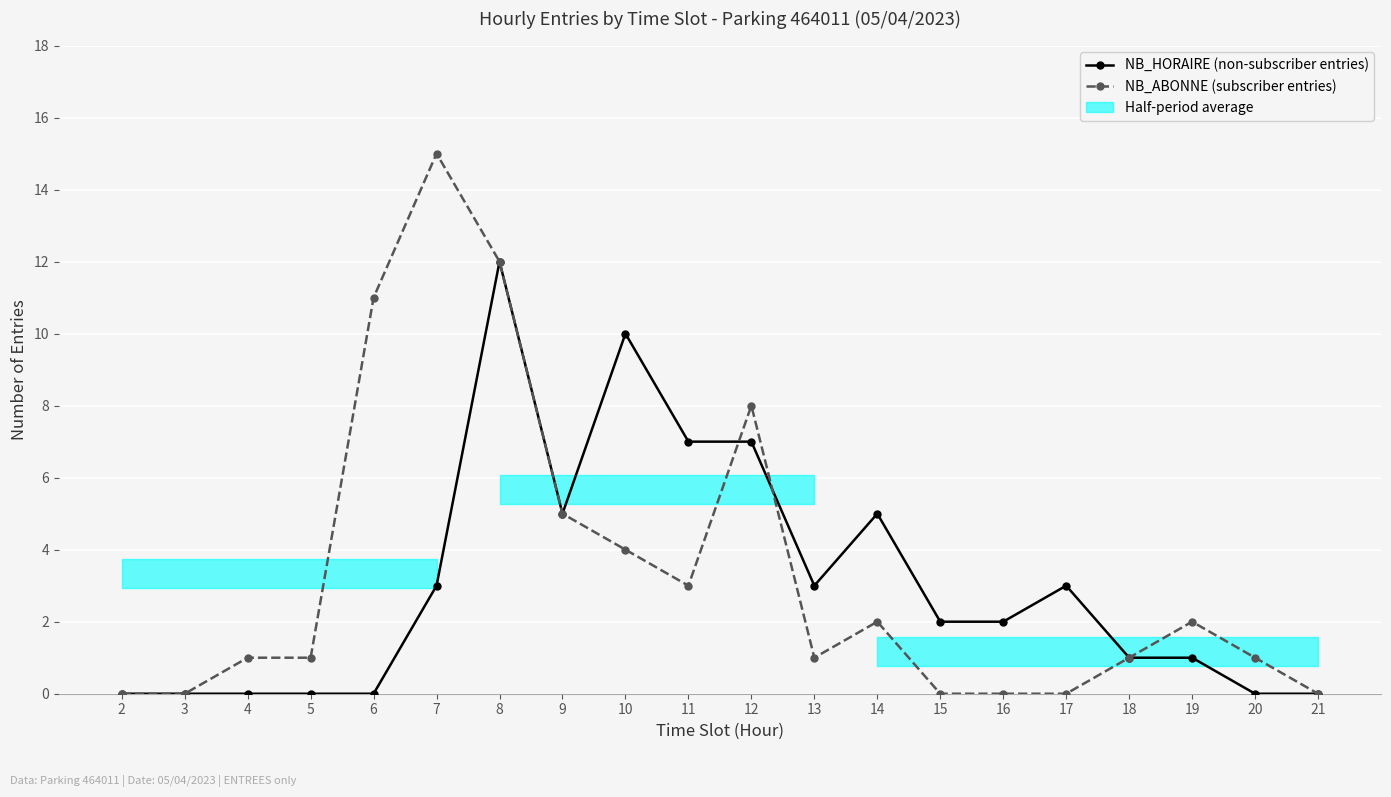

Reading right to left, list all the values displayed in this chart.

NB_HORAIRE (non-subscriber entries): 21=0	20=0	19=1	18=1	17=3	16=2	15=2	14=5	13=3	12=7	11=7	10=10	9=5	8=12	7=3	6=0	5=0	4=0	3=0	2=0
NB_ABONNE (subscriber entries): 21=0	20=1	19=2	18=1	17=0	16=0	15=0	14=2	13=1	12=8	11=3	10=4	9=5	8=12	7=15	6=11	5=1	4=1	3=0	2=0